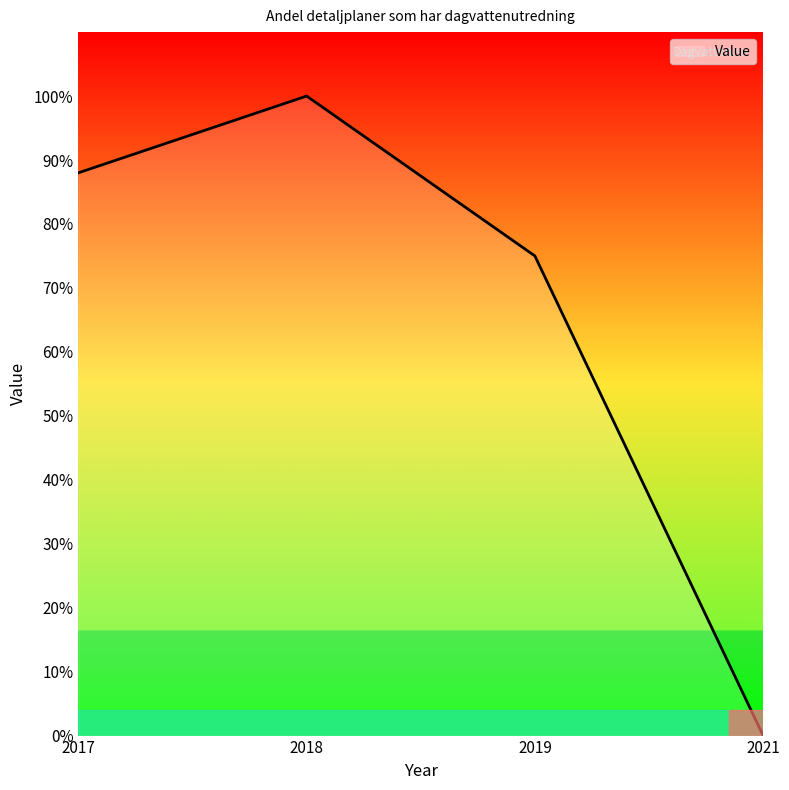

Approximately how many times larger is the value at 2018 compared to 2019?

1.3